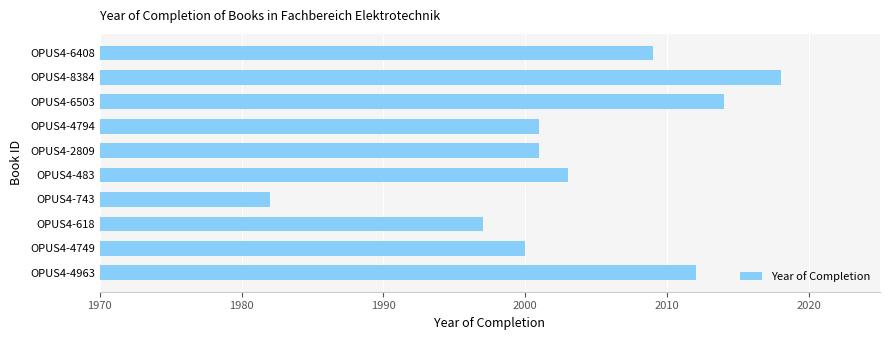

What is the difference between the maximum and second lowest values?

21